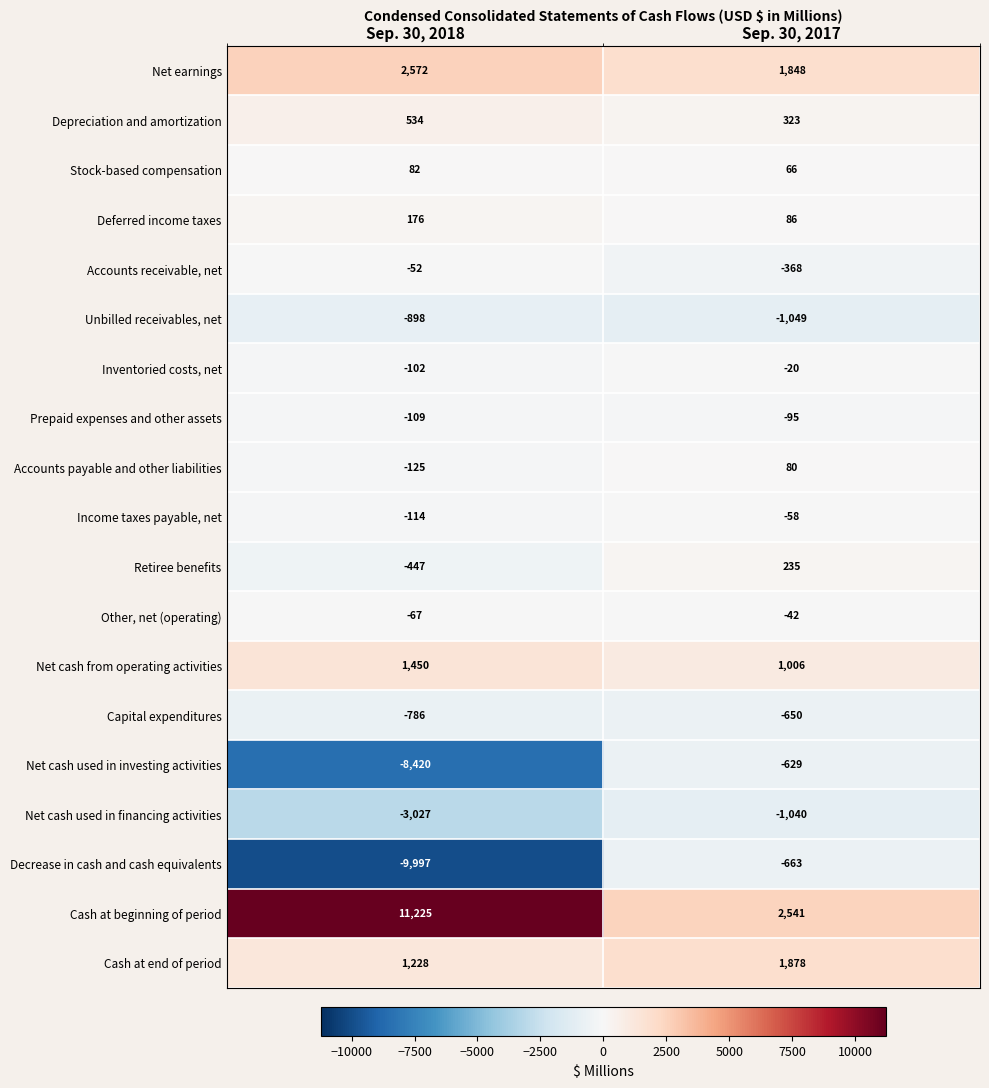

The Income taxes payable, net series shows -58 at Sep. 30, 2017. True or false?

True